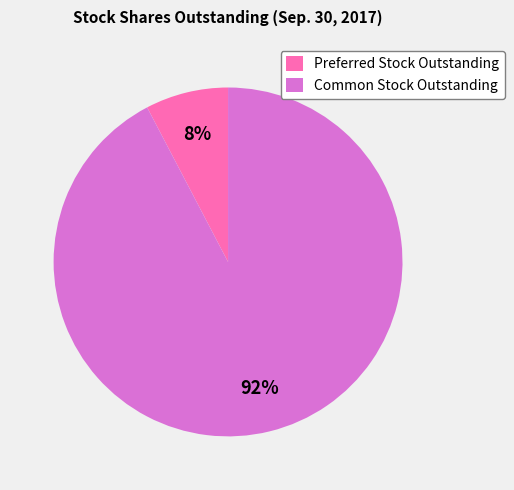

Does any single category account for the majority?

Yes